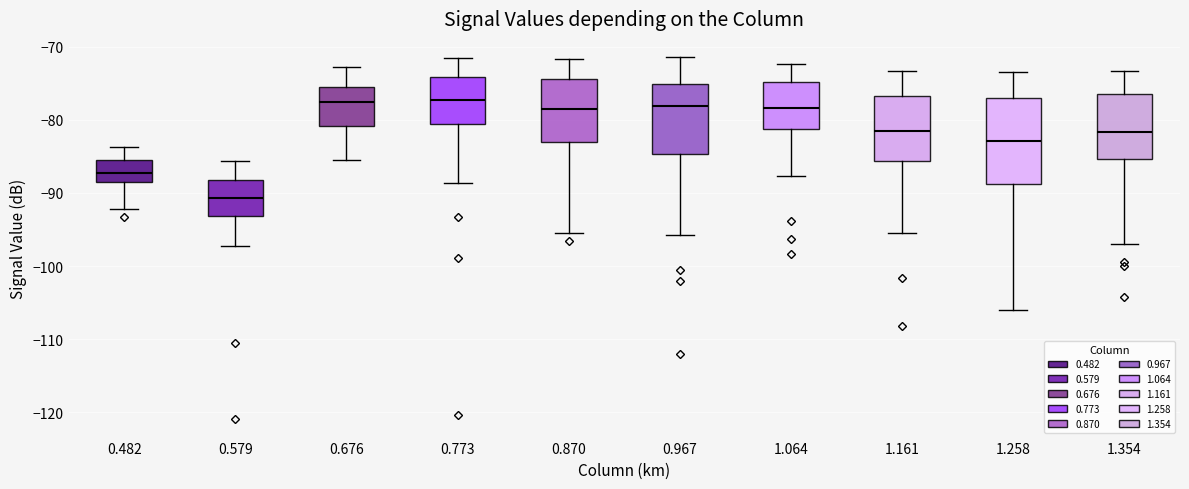

Which box has the lowest median line?

0.579